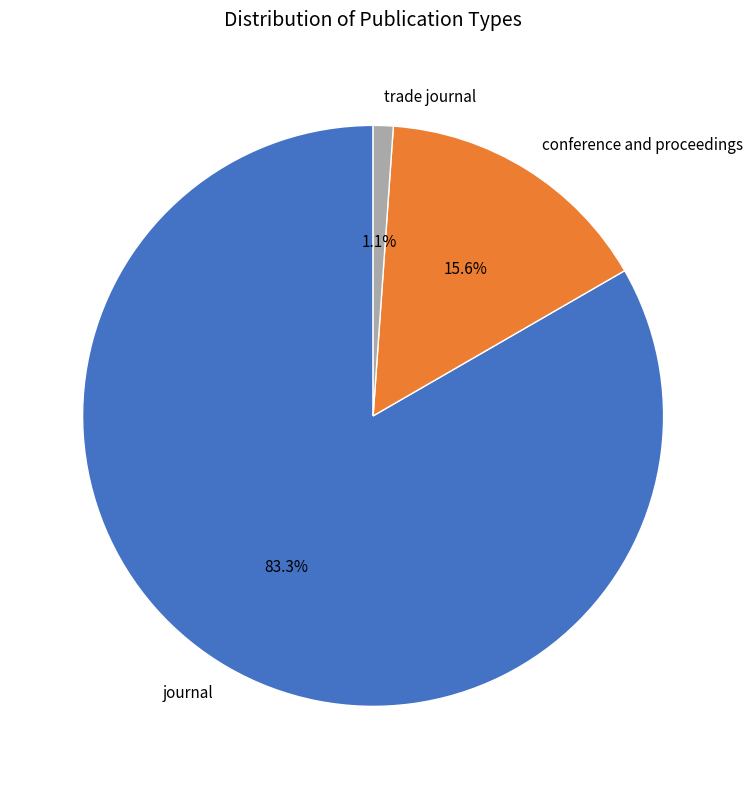

Which category has the smallest portion of the pie?

trade journal